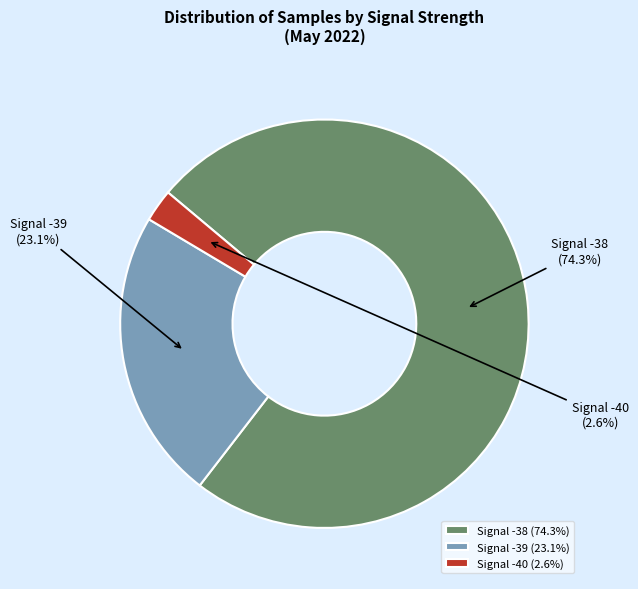

What percentage is NOT represented by Signal -40?

97.4%